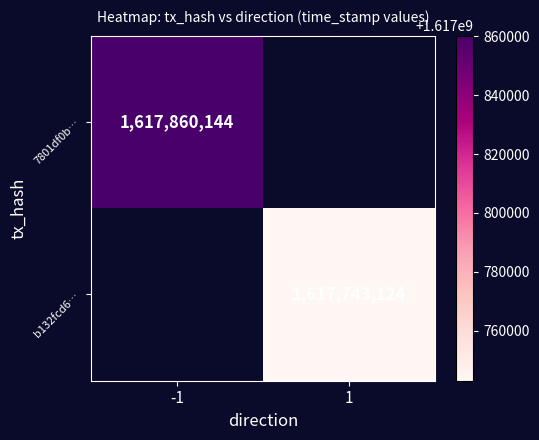

The 7801df0b… series shows 2783081574 at -1. True or false?

False